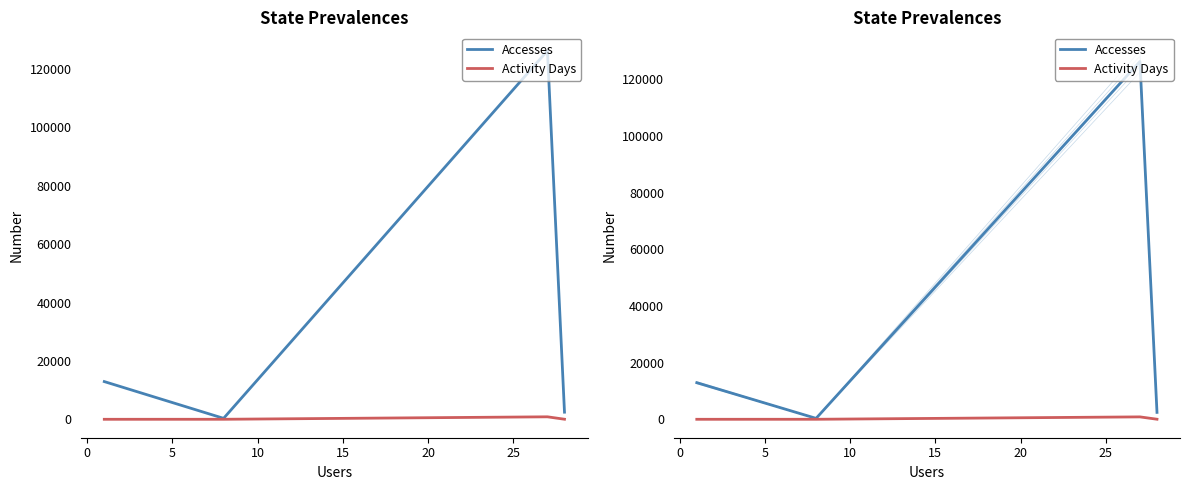

Which series has the largest total across all categories?

Accesses